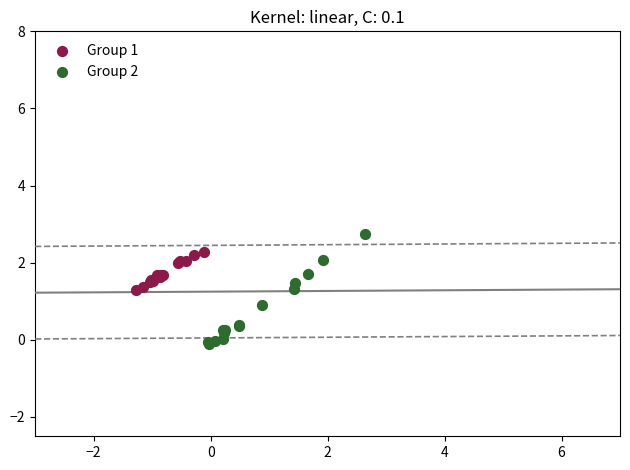

Which series has the largest Y range (max minus min)?

Group 2